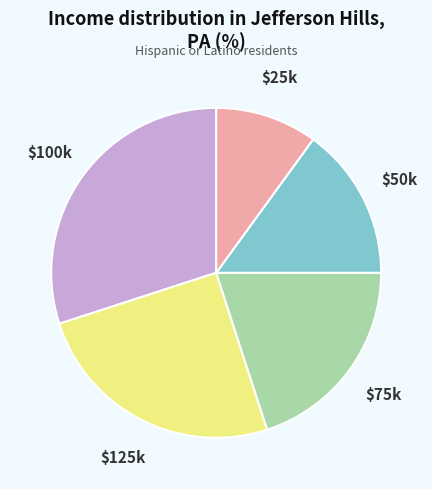

Is there a majority slice in this chart?

No